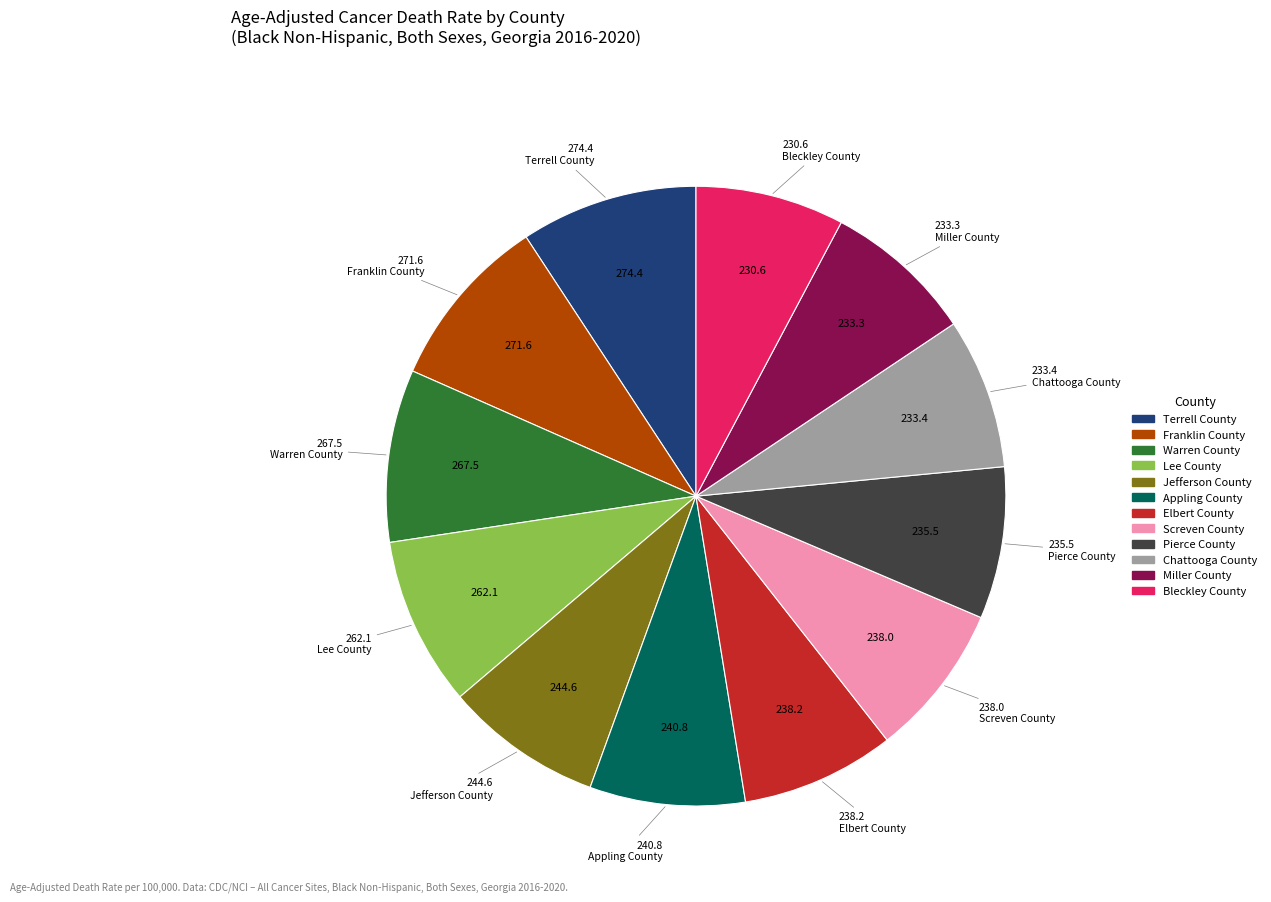

Do Terrell County and Bleckley County together represent more than half of the pie?

No